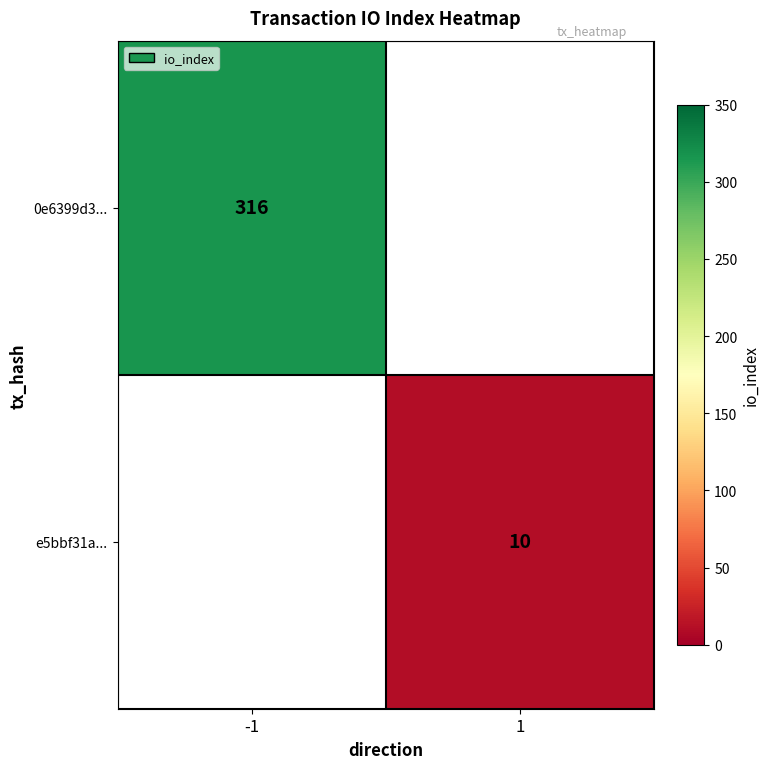

Is it true that e5bbf31a... equals 10 at 1?

True